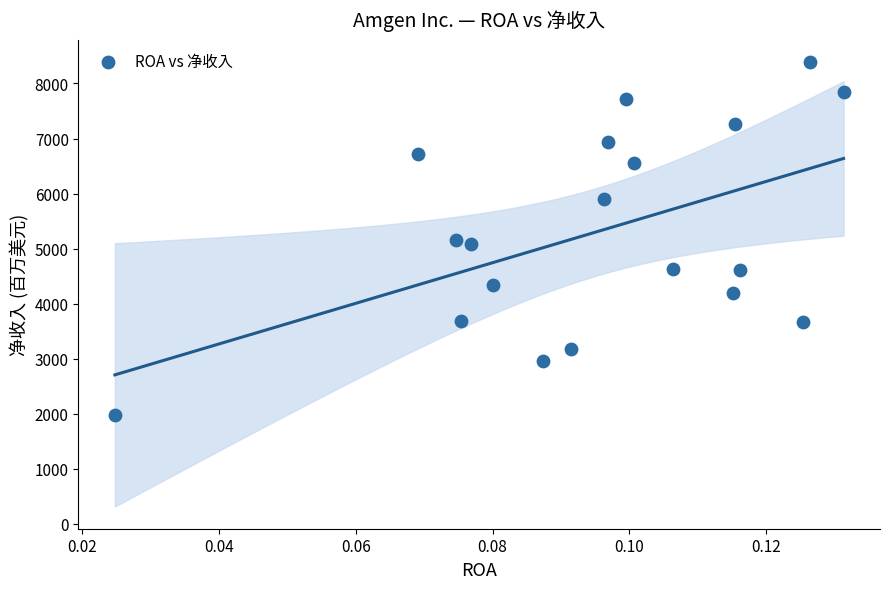

What is the range of Y values (max minus min)?

6415